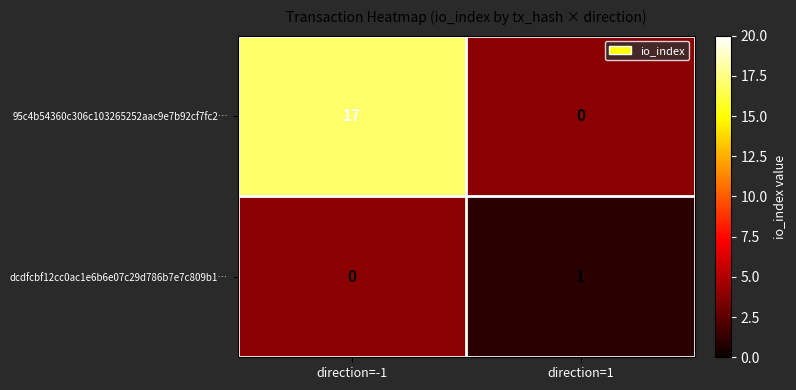

The value of 95c4b54360c306c103265252aac9e7b92cf7fc2… at direction=-1 is 17. True or false?

True